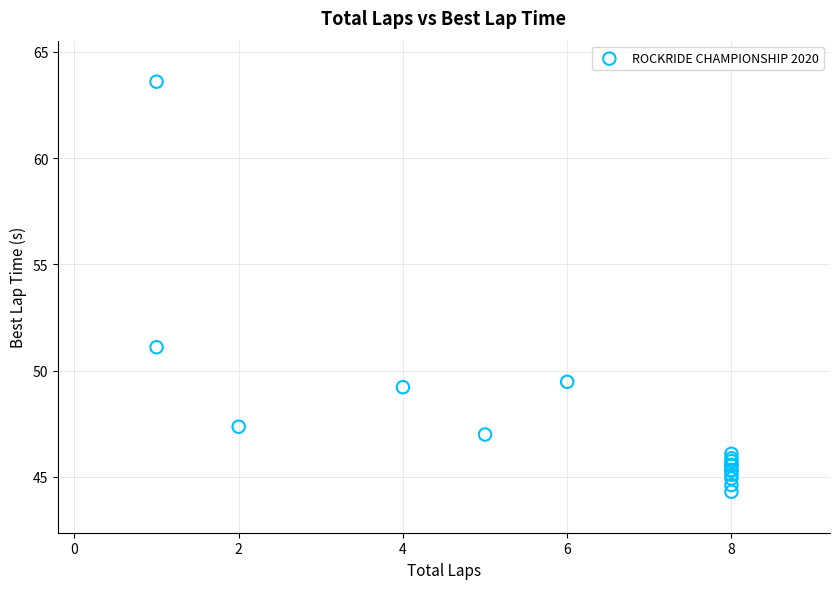

What Y value in the scatter plot is closest to 53?

51.1